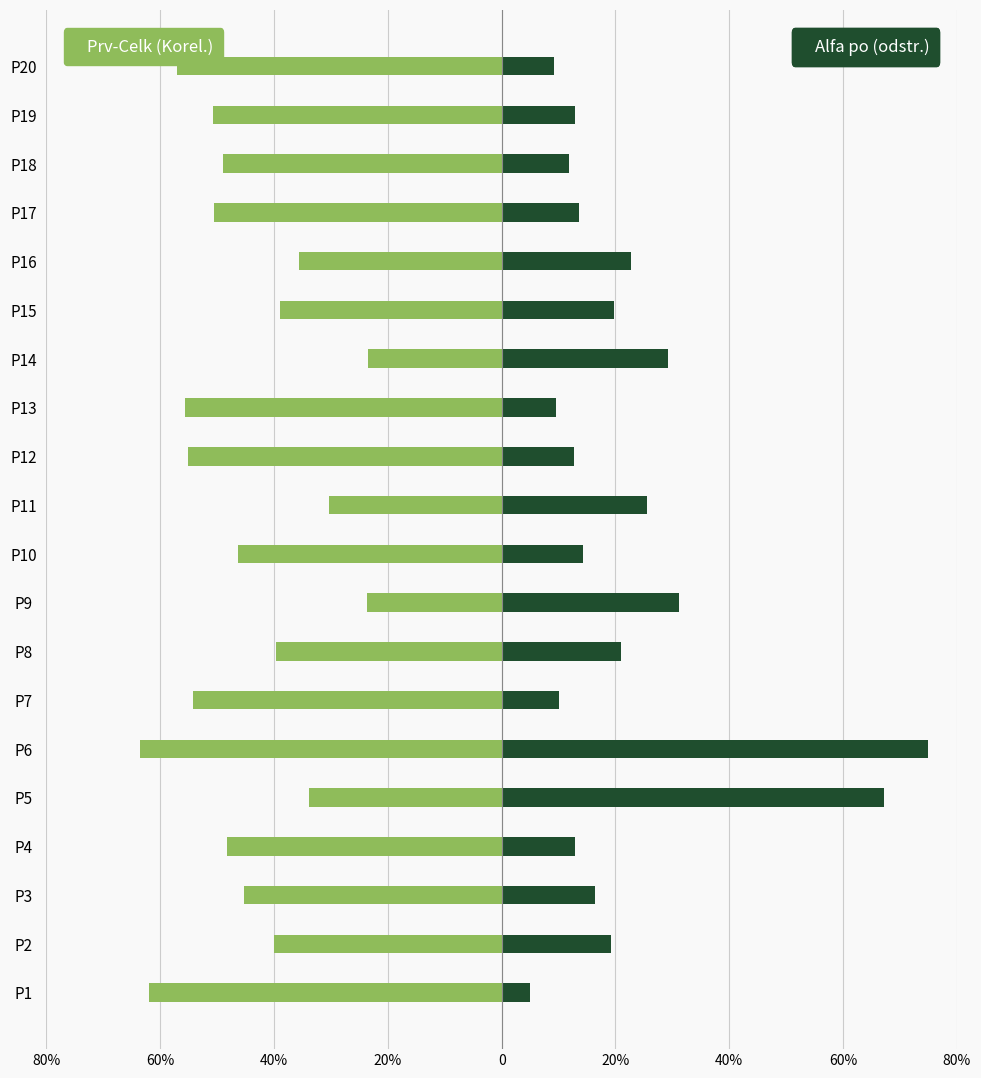

Which series changed the most between P15 and P19?

Prv-Celk (Korel.)